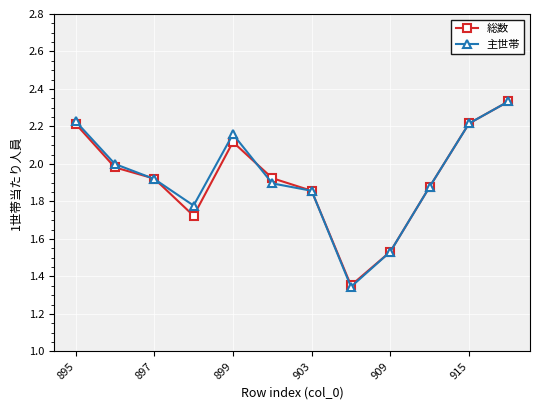

Which series has the widest spread of values?

主世帯